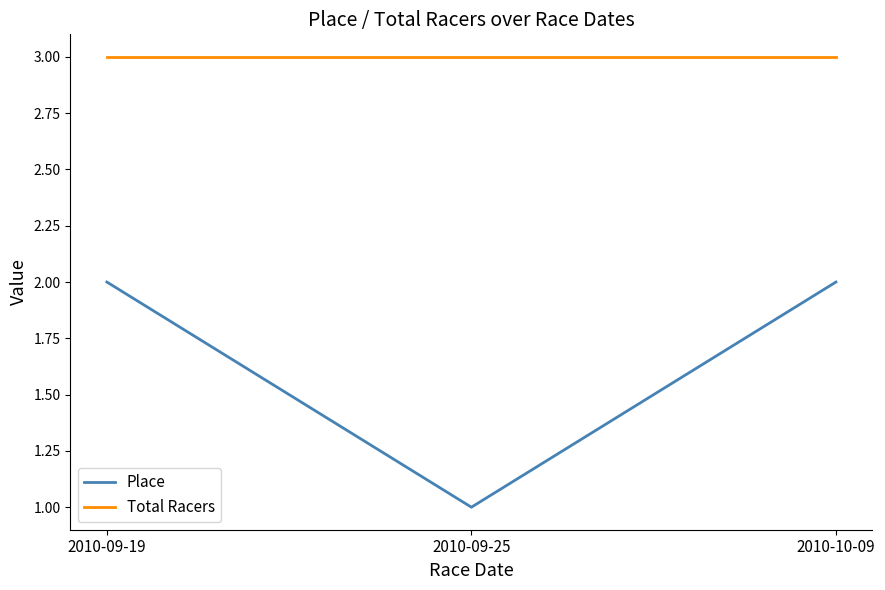

The Total Racers series shows 5 at 2010-10-09. True or false?

False